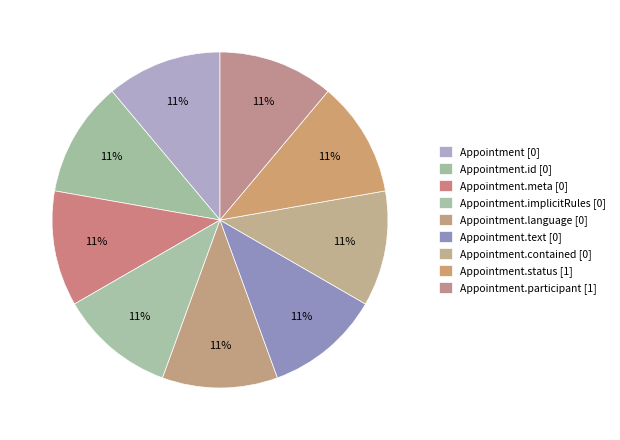

Which category has the smallest portion of the pie?

Appointment [0]